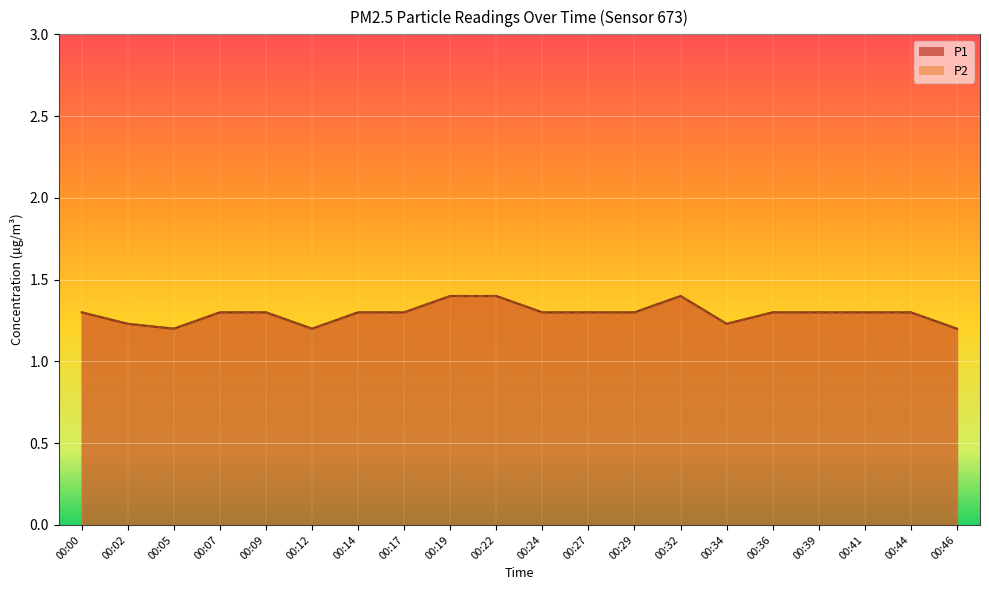

What is the lowest value of the P1 series?

1.2